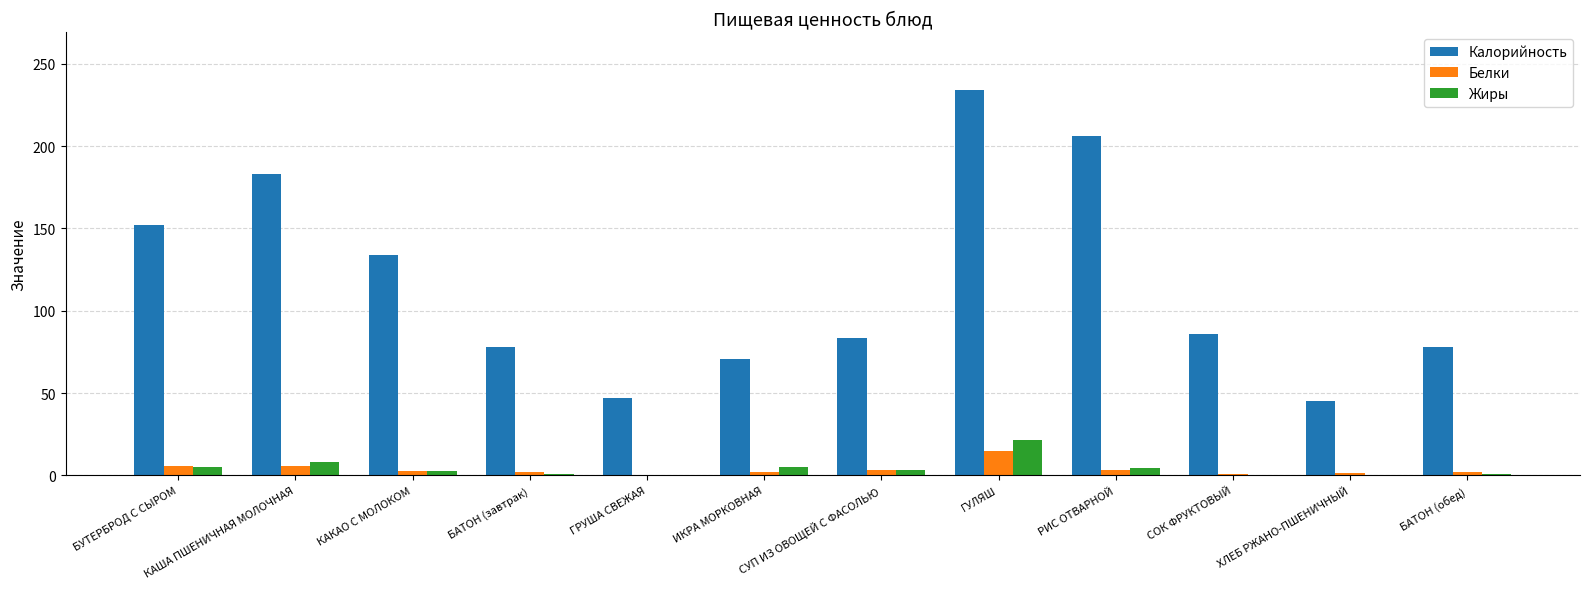

Which series changed the most between БУТЕРБРОД С СЫРОМ and СУП ИЗ ОВОЩЕЙ С ФАСОЛЬЮ?

Калорийность